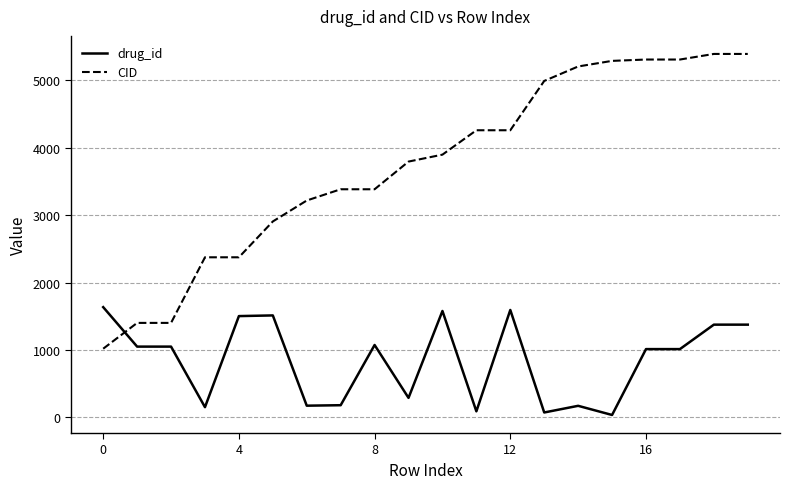

Which series has the widest spread of values?

CID